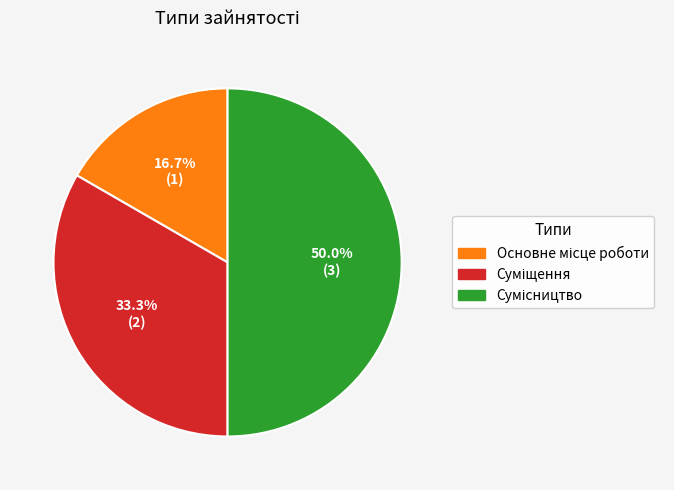

What is the largest slice in the pie chart?

Сумісництво